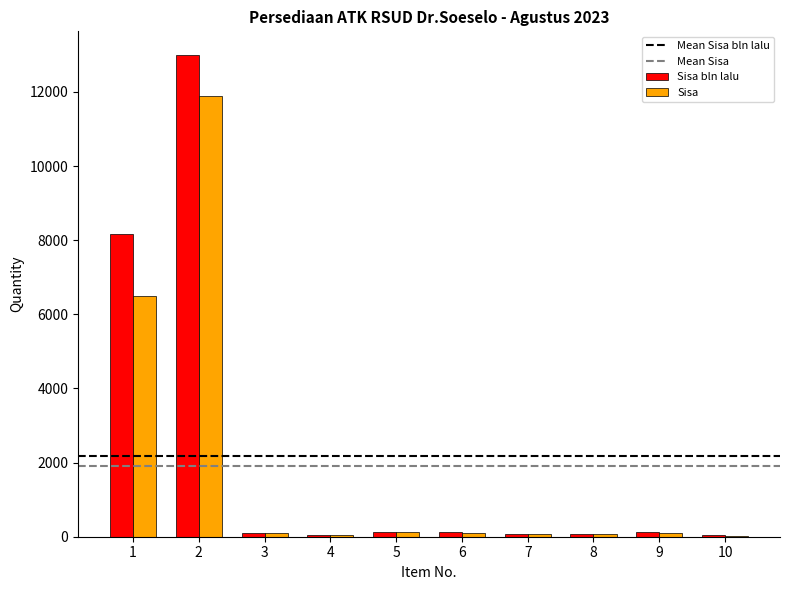

What is the maximum value for Sisa bln lalu?

12985